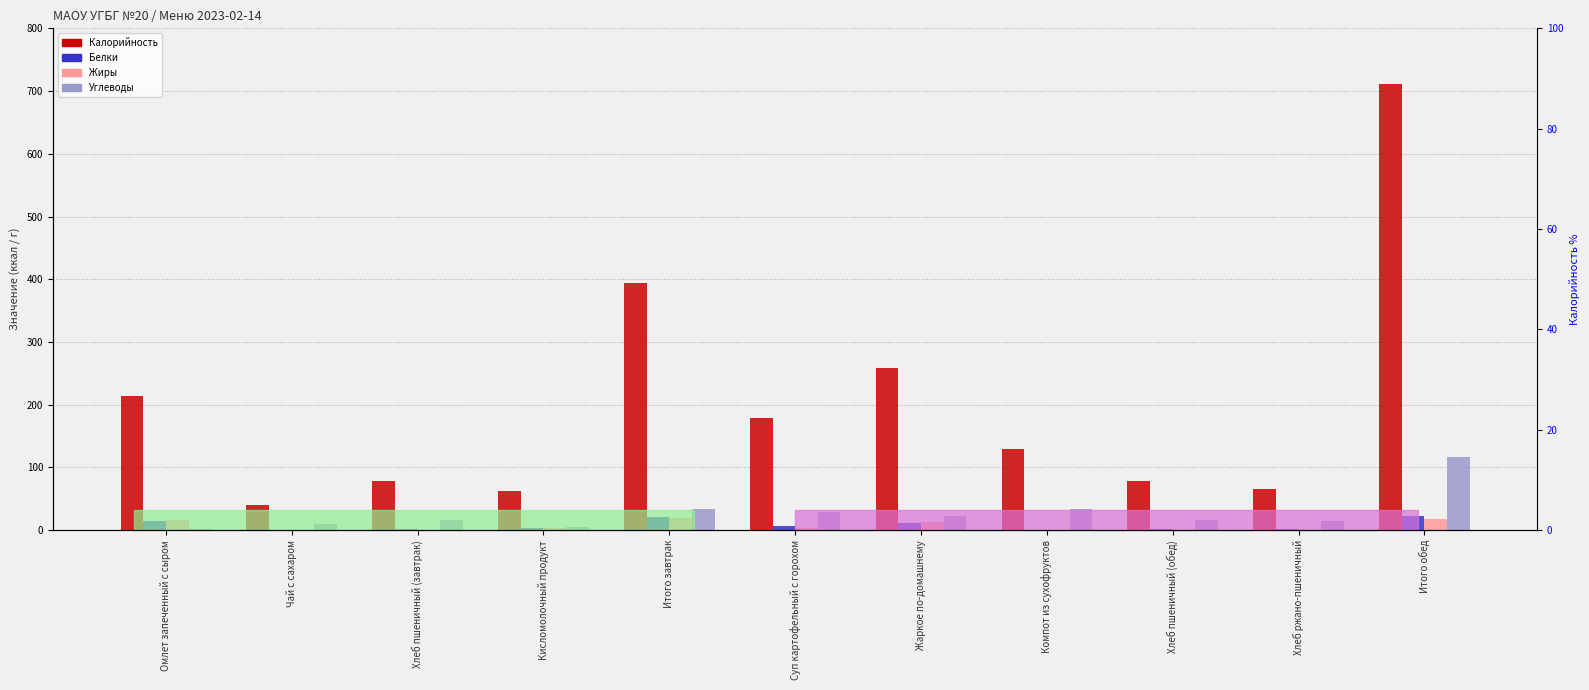

What is the difference between the maximum and second lowest values in the Белки series?

22.4